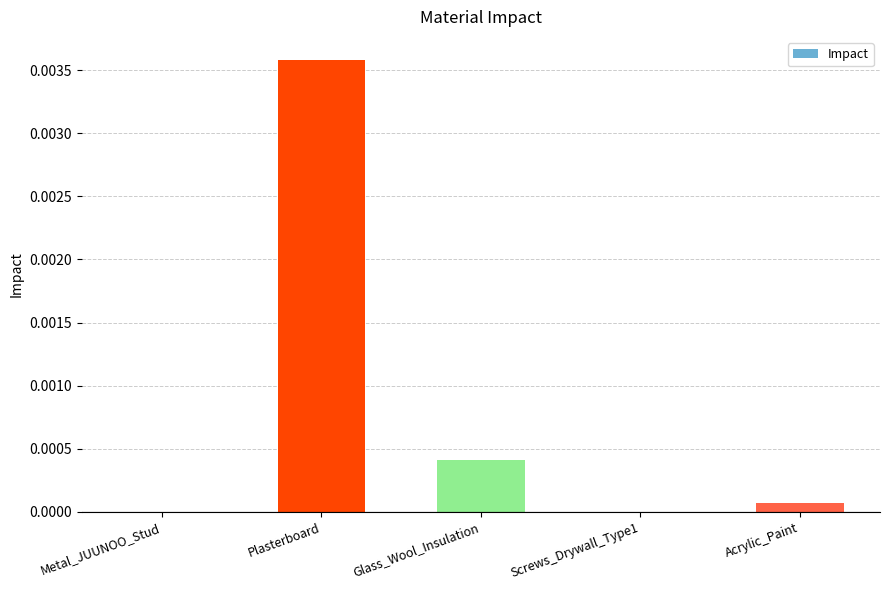

Which label corresponds to the largest value in the chart?

Plasterboard